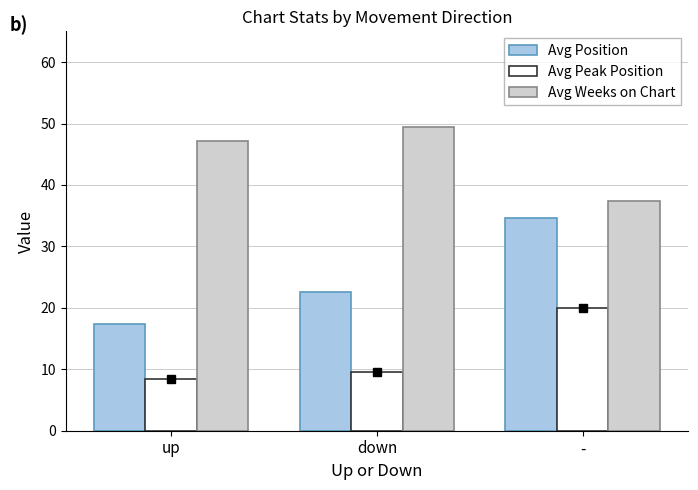

What is the sum of all Avg Peak Position values?

38.0